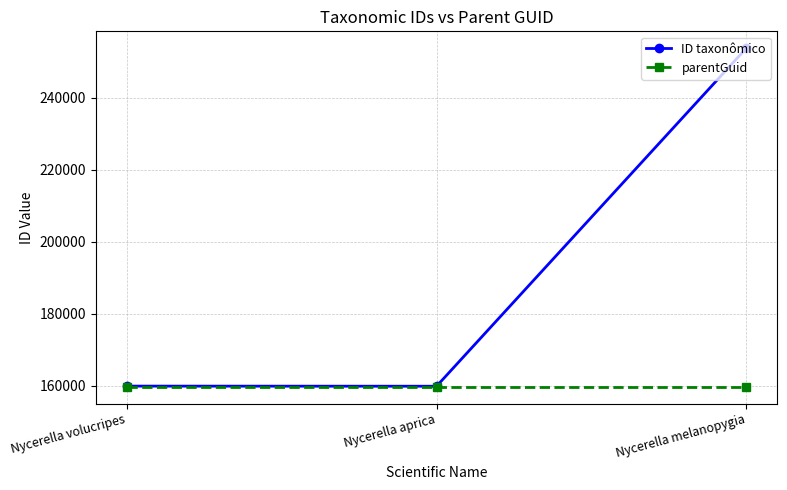

Which series has the largest range (max minus min)?

ID taxonômico